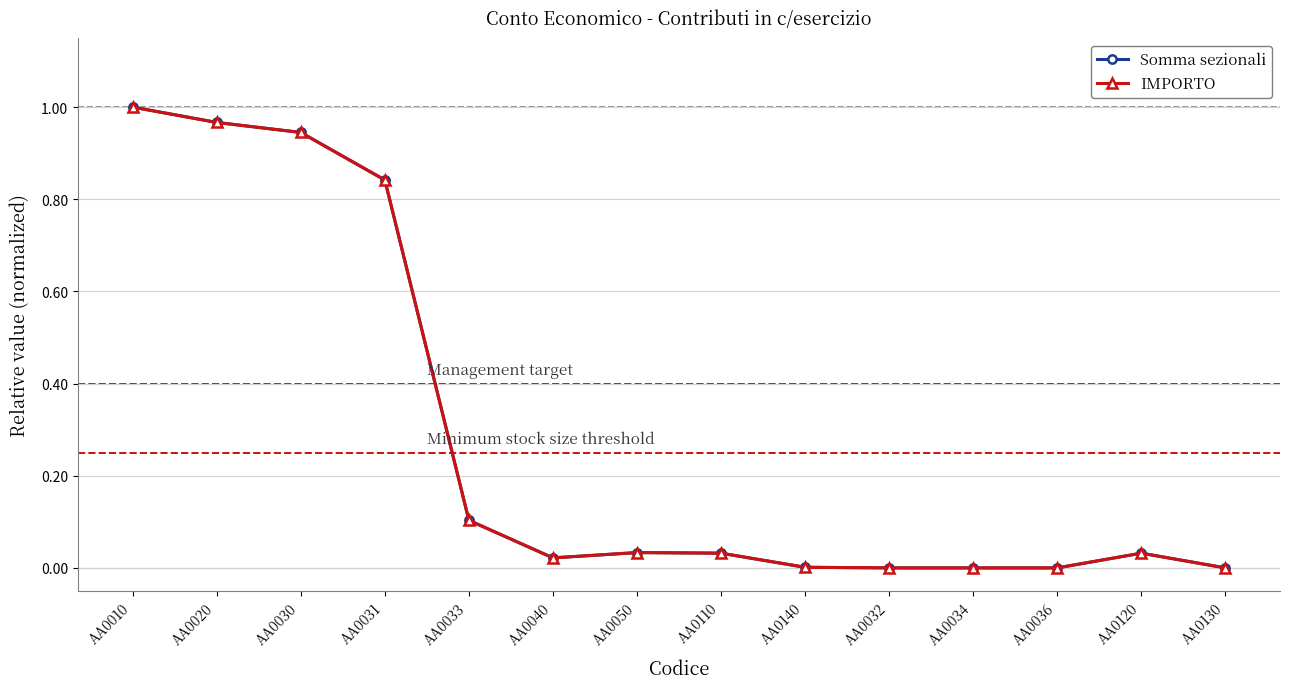

Is this an area chart (filled region under the line)?

No